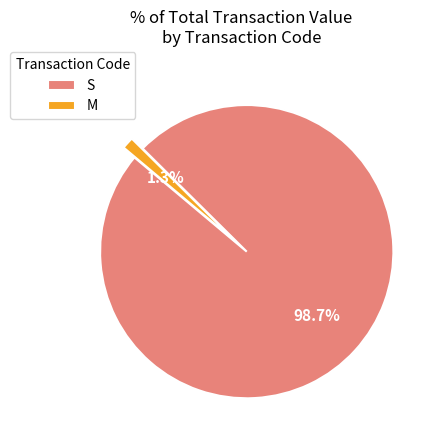

Does S represent more than half of the total?

Yes